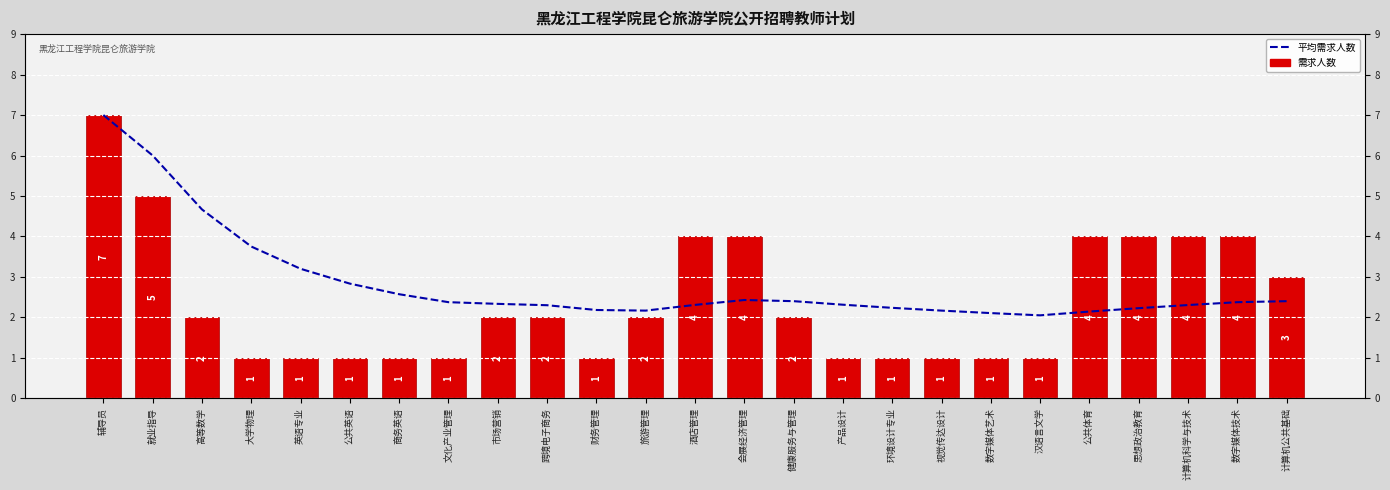

Which series has the largest range (max minus min)?

需求人数